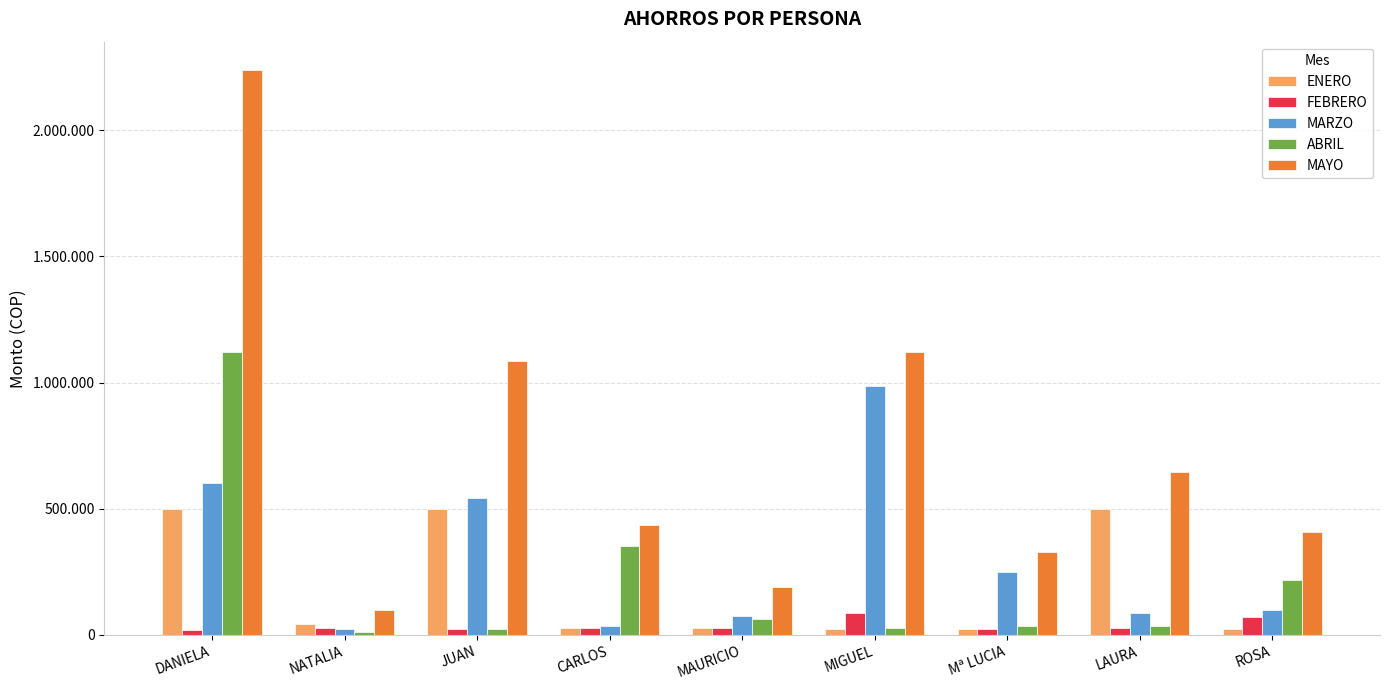

What is the difference between the ENERO values at CARLOS and LAURA?

474500